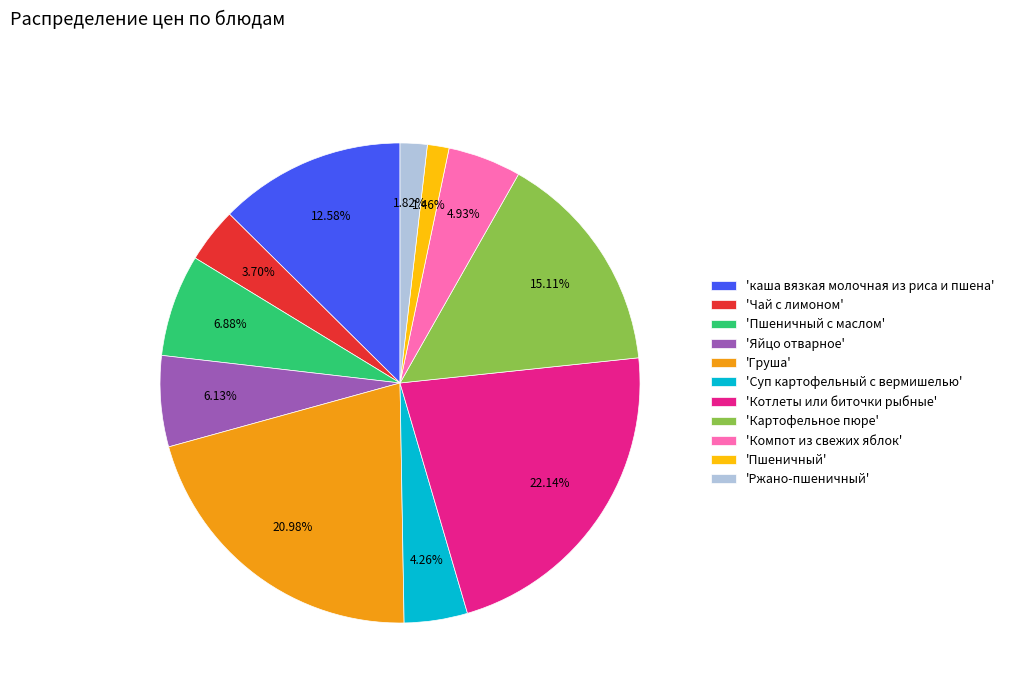

Which has a higher value, 'Суп картофельный с вермишелью' or 'Пшеничный'?

'Суп картофельный с вермишелью'